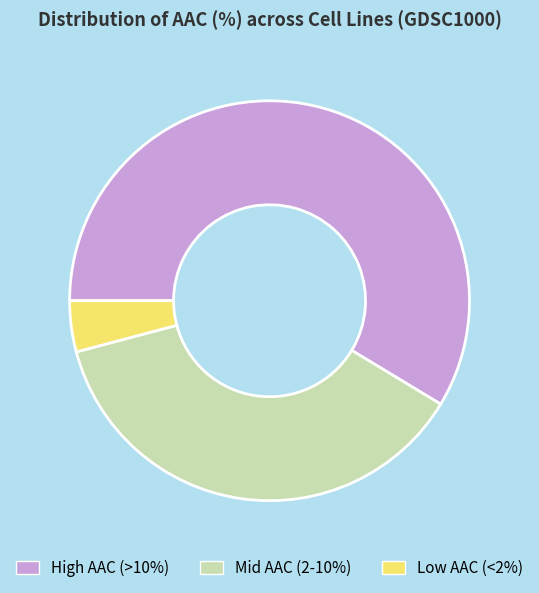

Is there a majority slice in this chart?

Yes